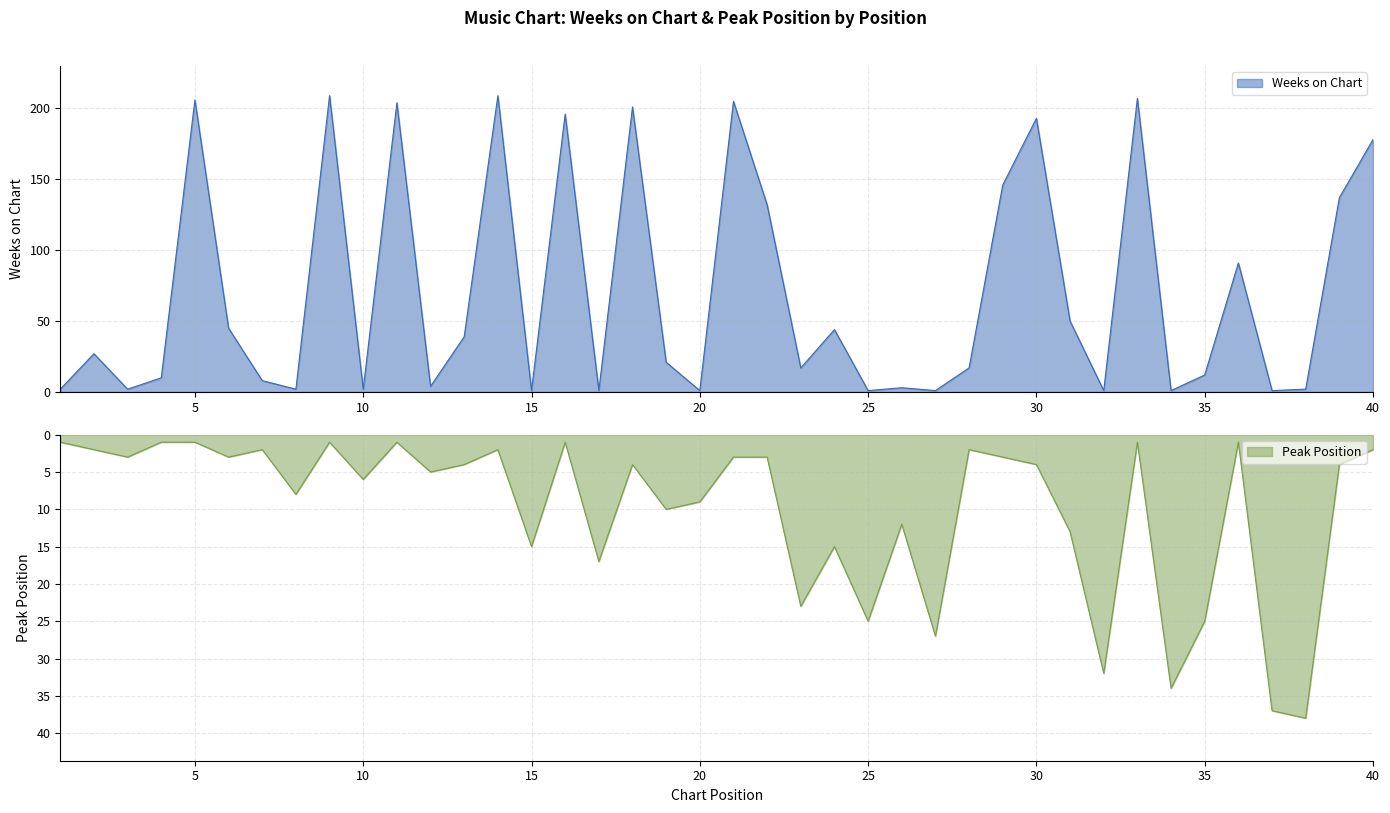

In Peak Position, how many points are lower than both neighbors (excluding endpoints)?

11